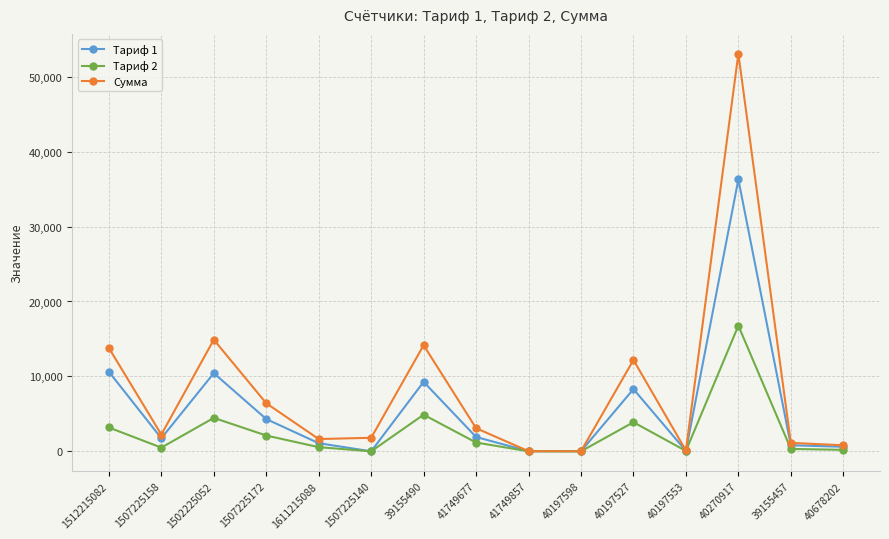

The value of Тариф 1 at 40197527 is 8305.8. True or false?

True